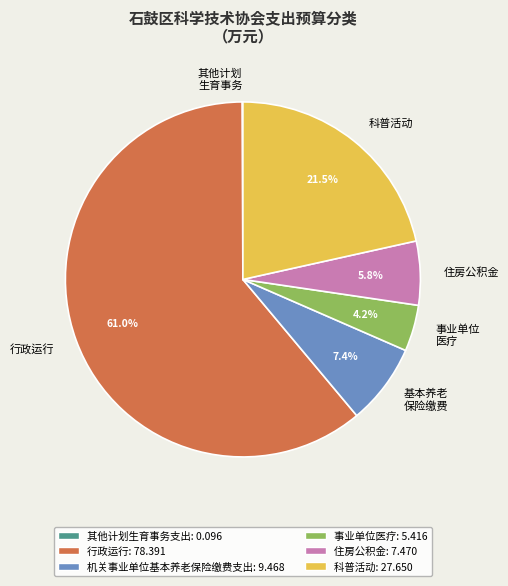

To the nearest percent, what is the difference between the largest and smallest slice percentages?

61%